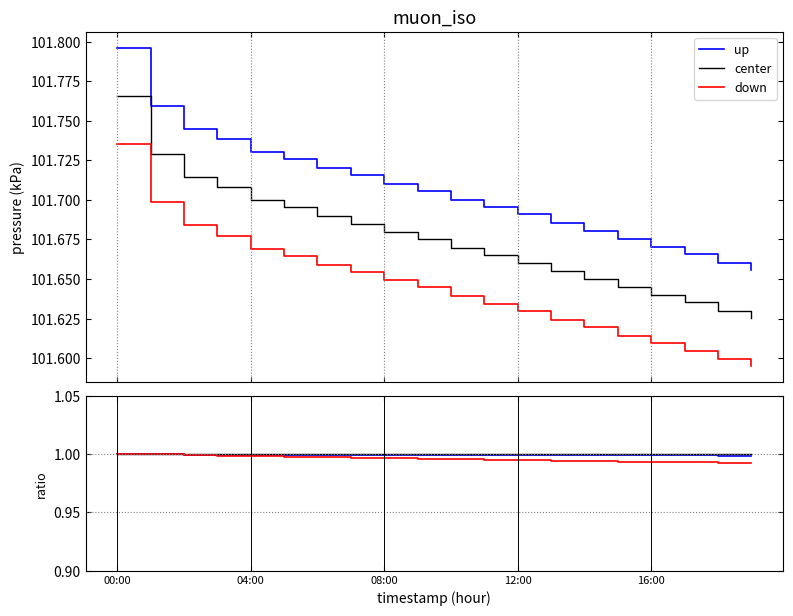

In humidity ratio, how many points are higher than both neighbors (excluding endpoints)?

1